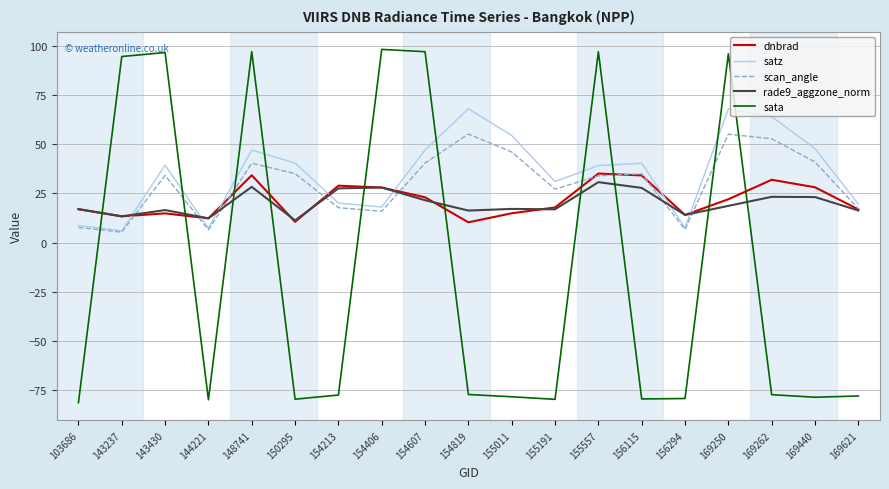

What are all the series names shown in the legend?

dnbrad, satz, scan_angle, rade9_aggzone_norm, sata